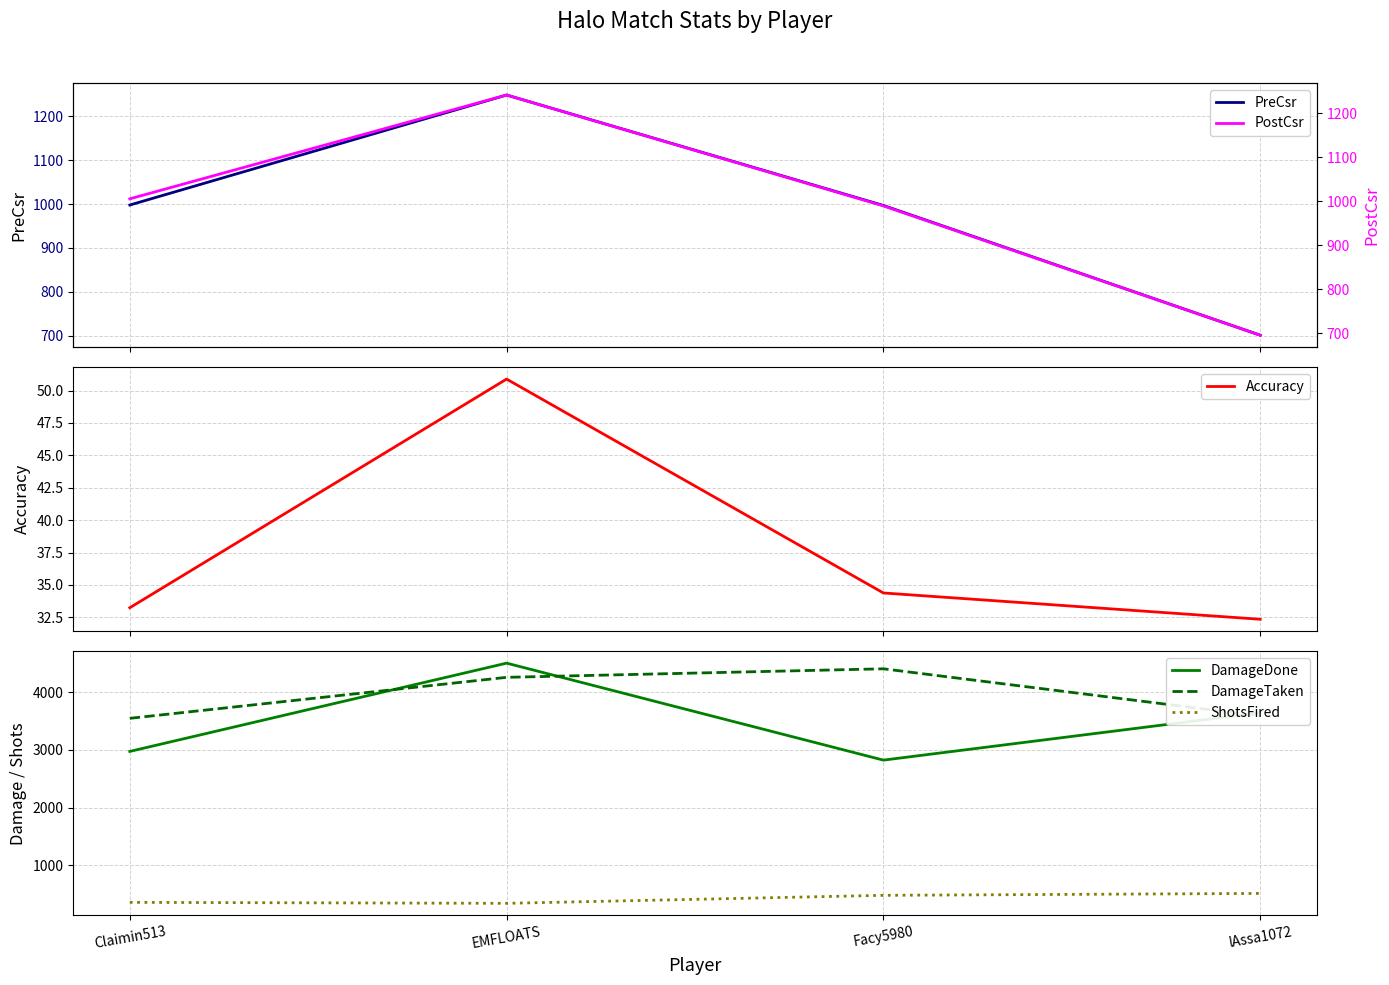

What is the minimum value for ShotsFired?

338